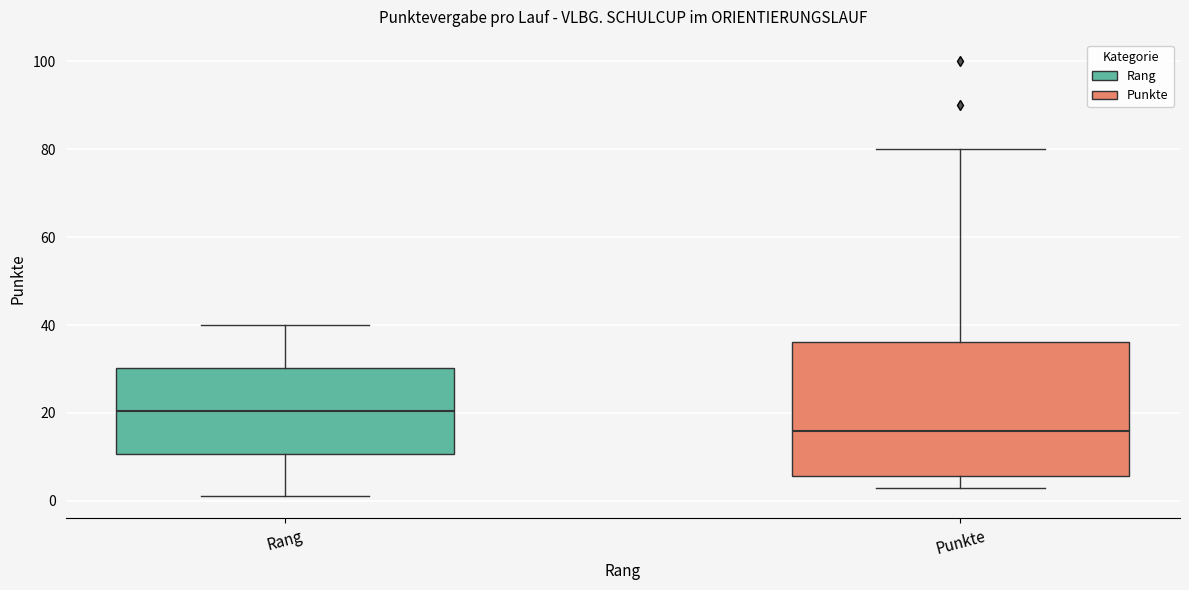

Reading left to right, read every box against the y-axis: the position of its median line, the range the box covers, and the ends of its whiskers. The values are not printed on the chart, so give them approximately, as read against the axis.

Rang: median 20, box 10 to 30, whiskers 2 to 40
Punkte: median 16, box 6 to 36, whiskers 4 to 80